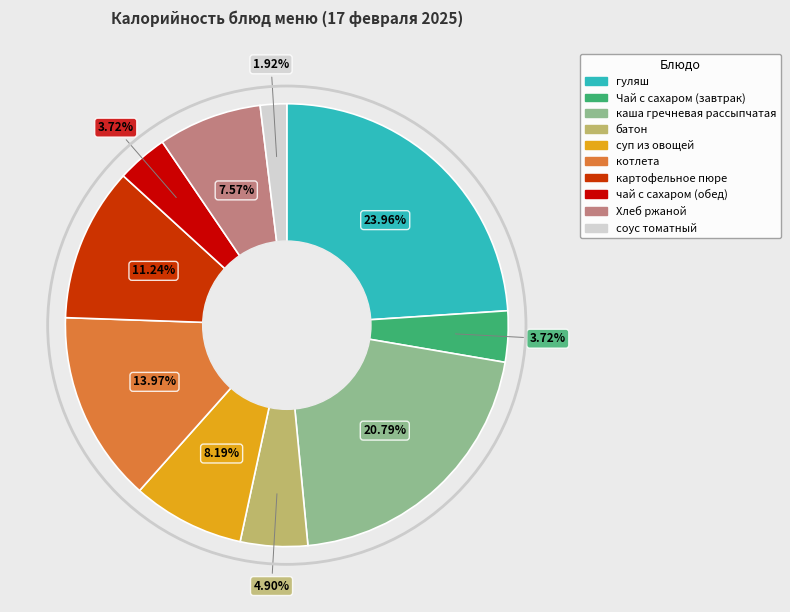

The котлета slice represents 14% of the pie. True or false?

True